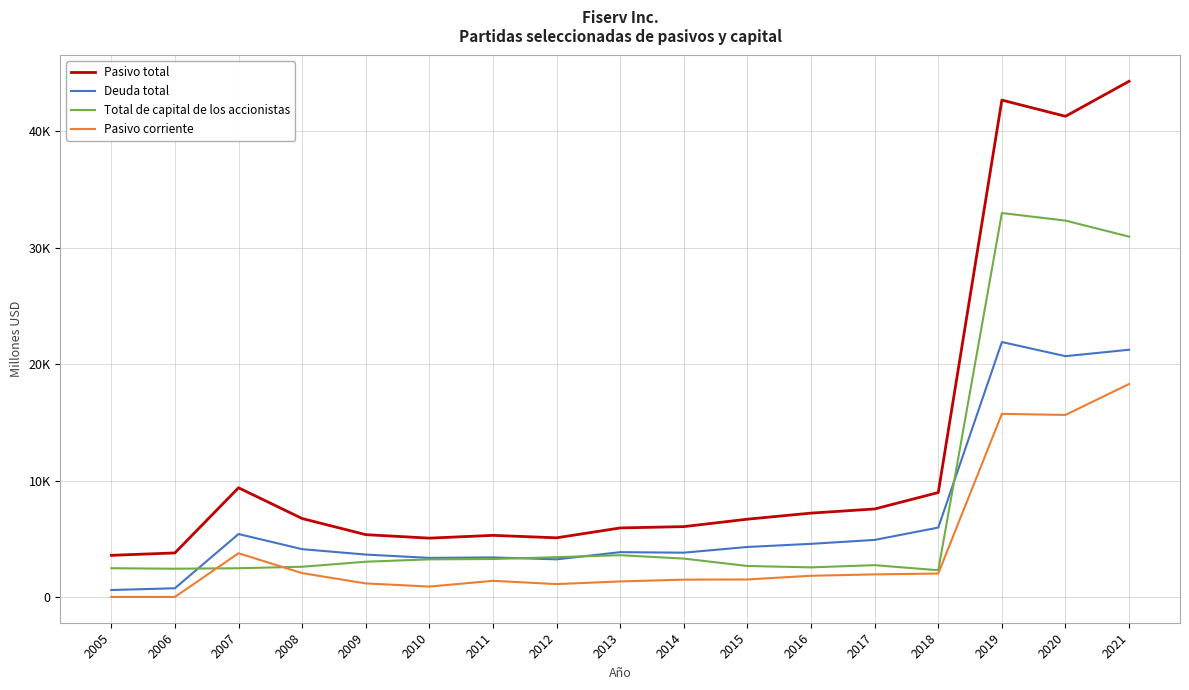

What is the sum of the Deuda total values at 2018 and 2019?

27858